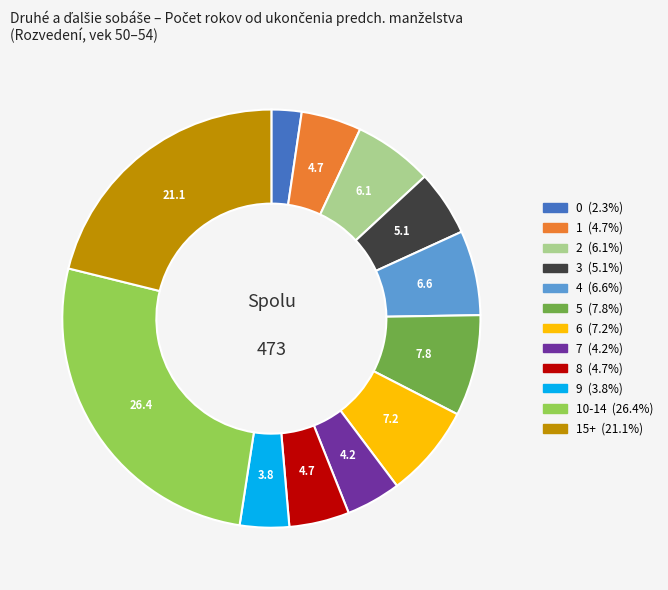

Is there any slice that represents more than half of the pie?

No